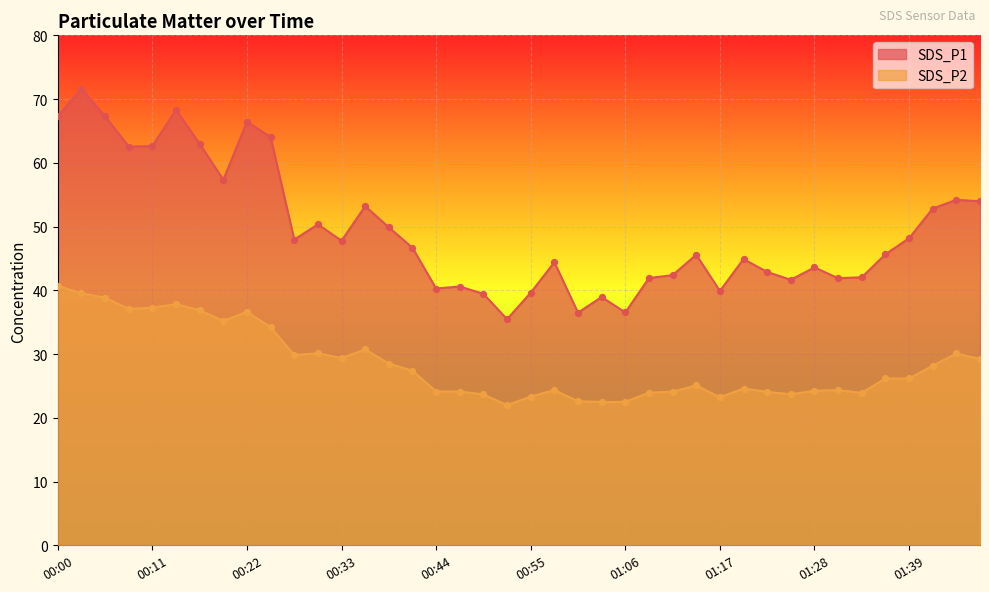

Which series has the widest spread of Y values?

SDS_P1